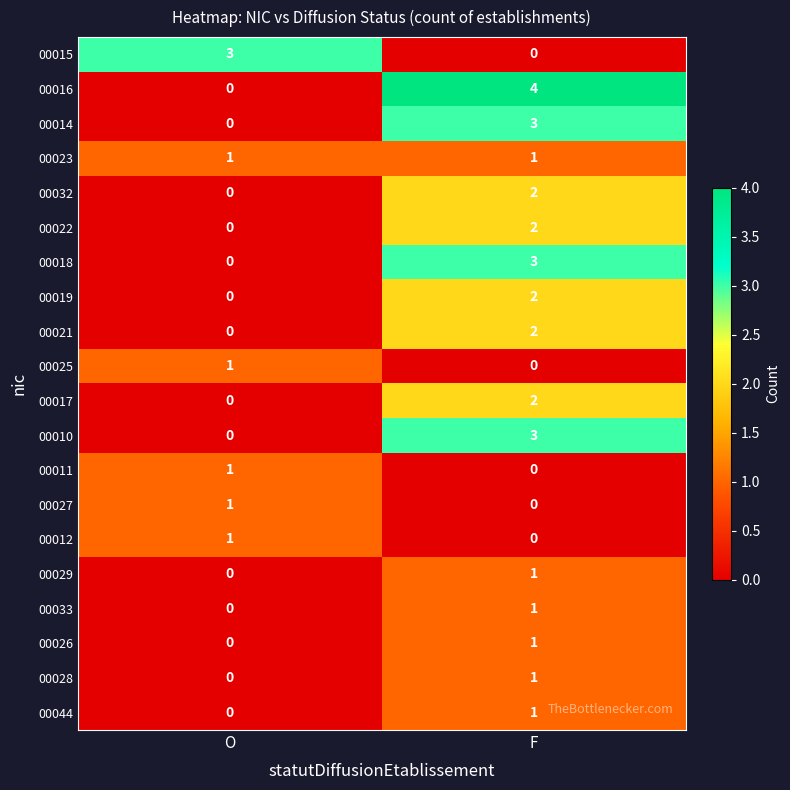

True or false: 00032 has a value of 1 at F.

False